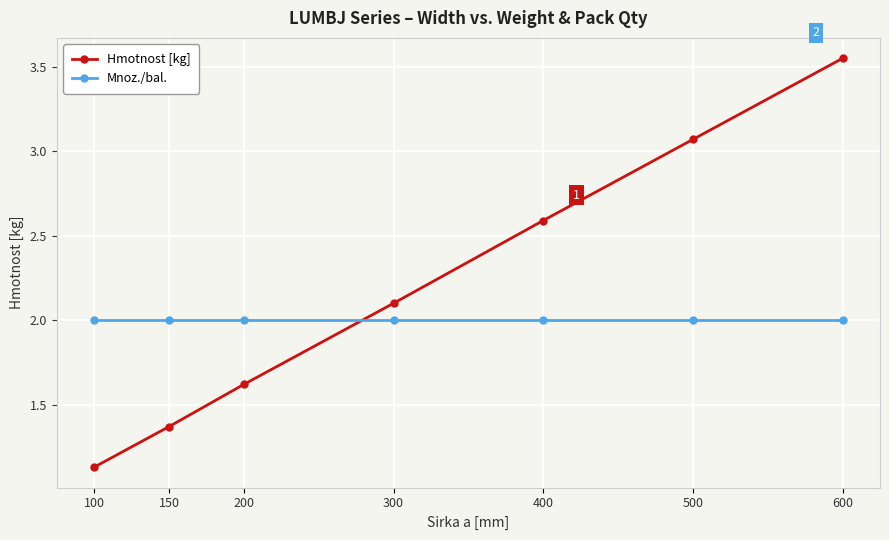

Rank the series by their maximum value, from highest to lowest.

Hmotnost [kg], Mnoz./bal.